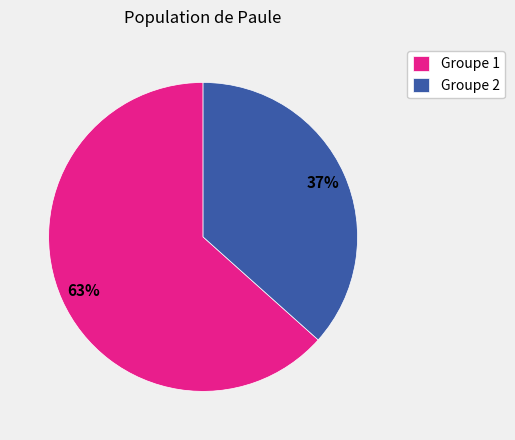

How many slices are in this pie chart?

2